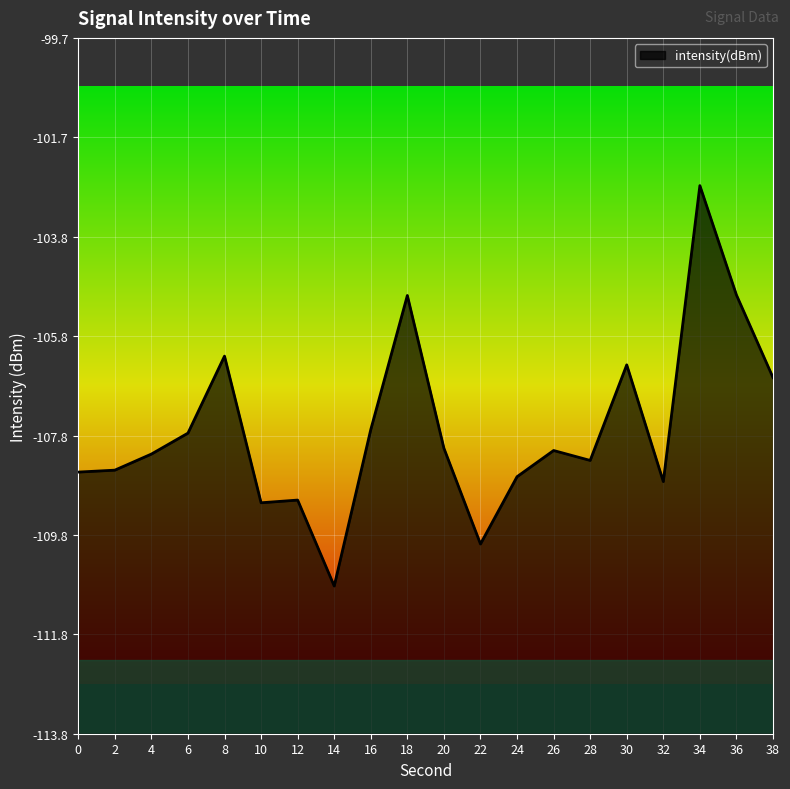

At which category does the chart reach its peak across all series?

34